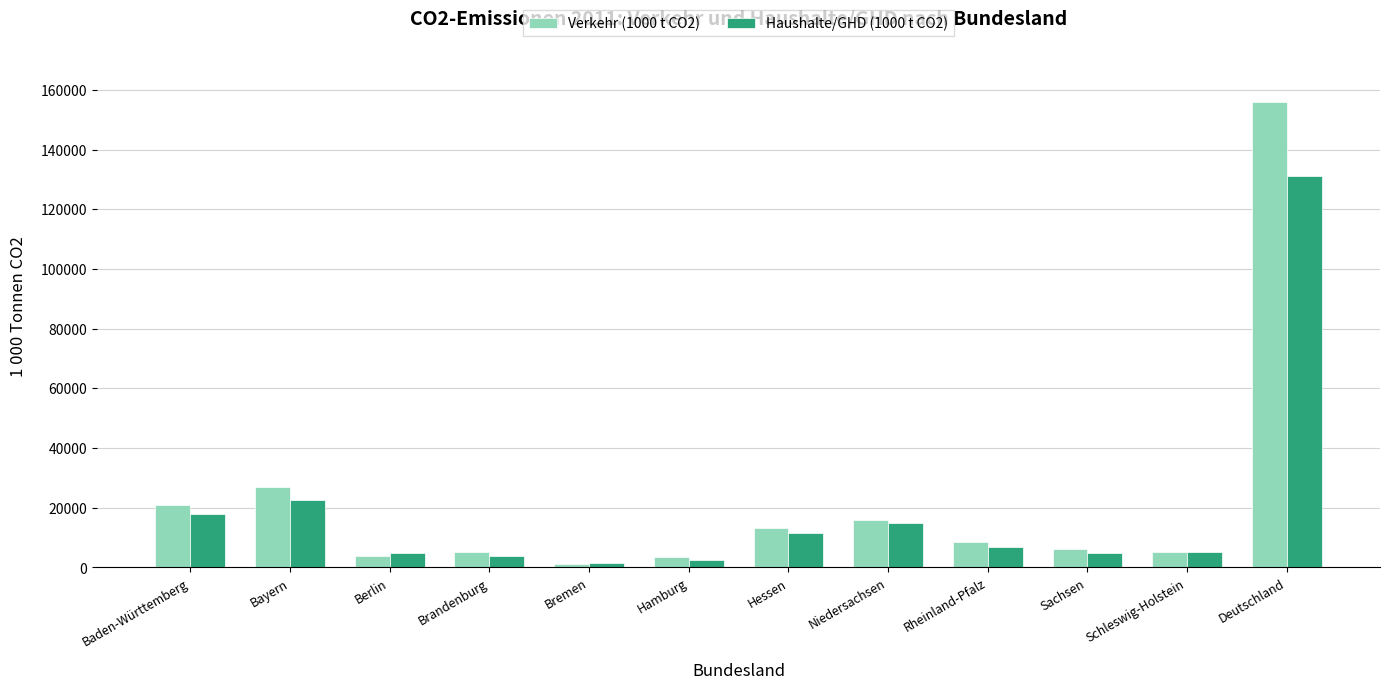

What is the smallest value displayed?

1267.2